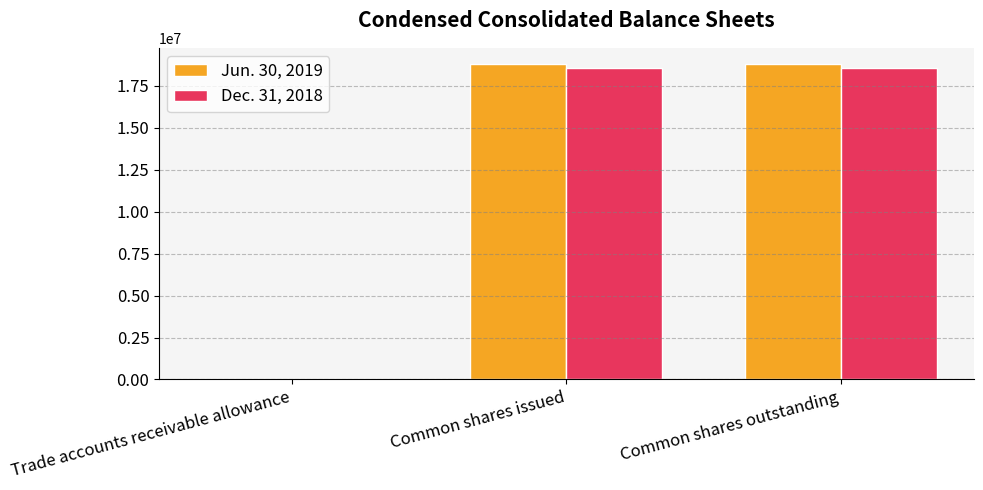

What is the sum of all Jun. 30, 2019 values?

37667367